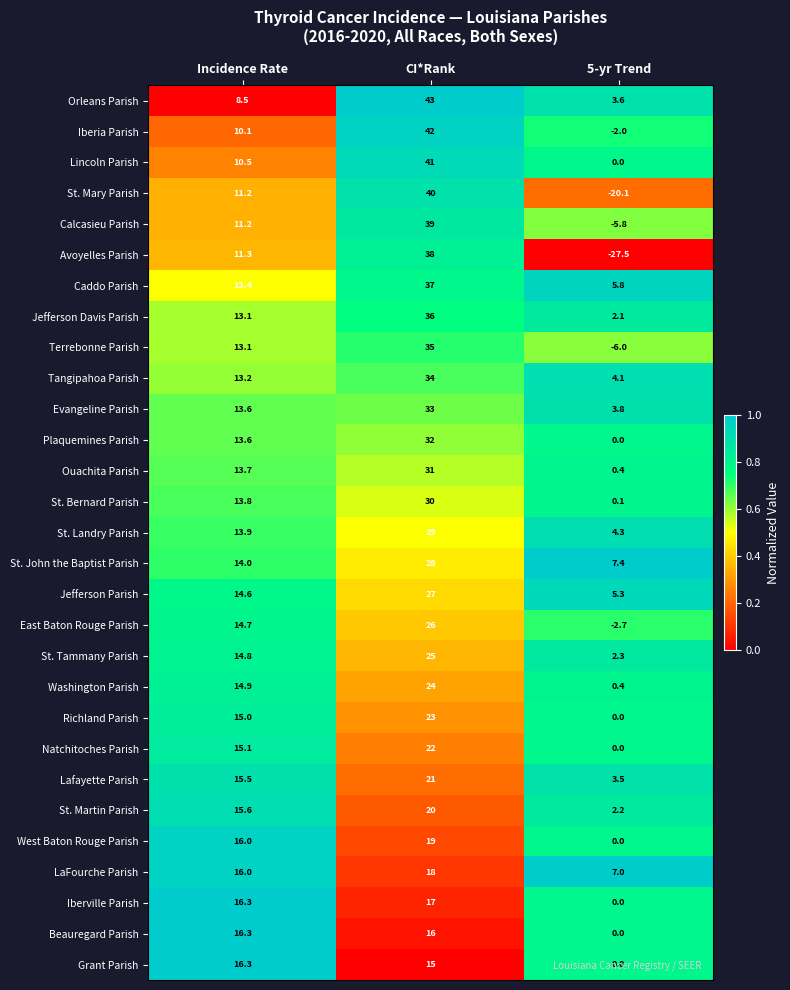

What is the average value of the Iberia Parish series?

16.7